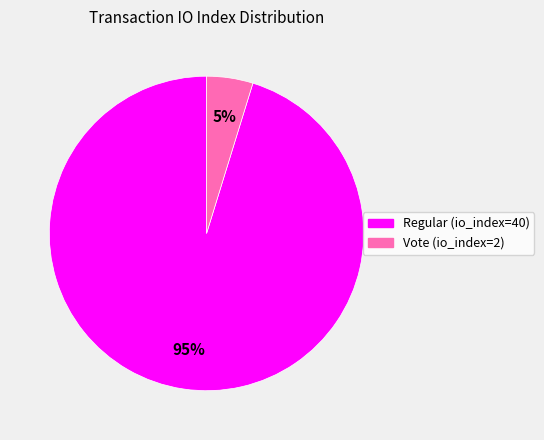

Rank the categories by value from lowest to highest.

Vote (io_index=2), Regular (io_index=40)